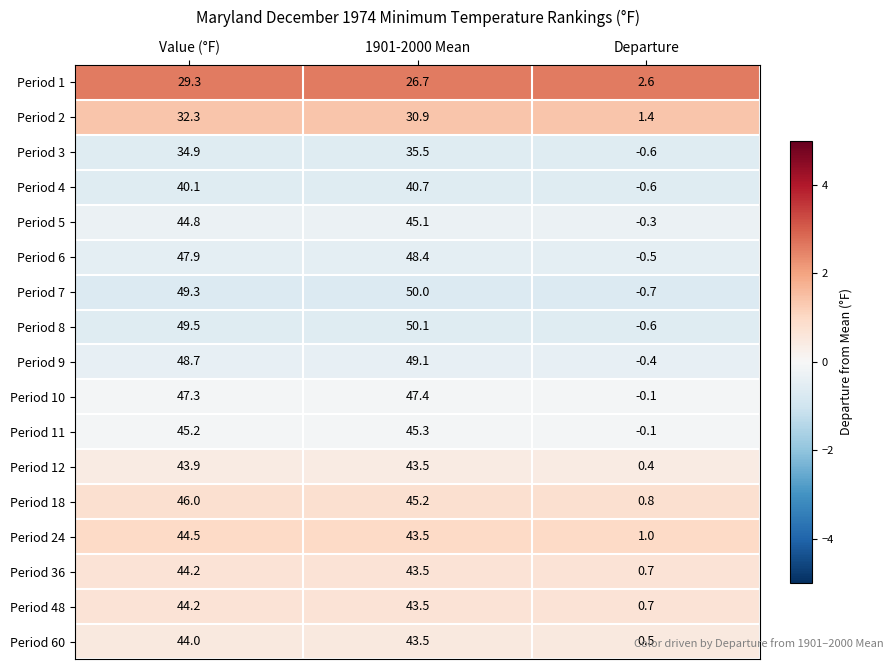

What is the minimum value shown in the chart?

-0.7